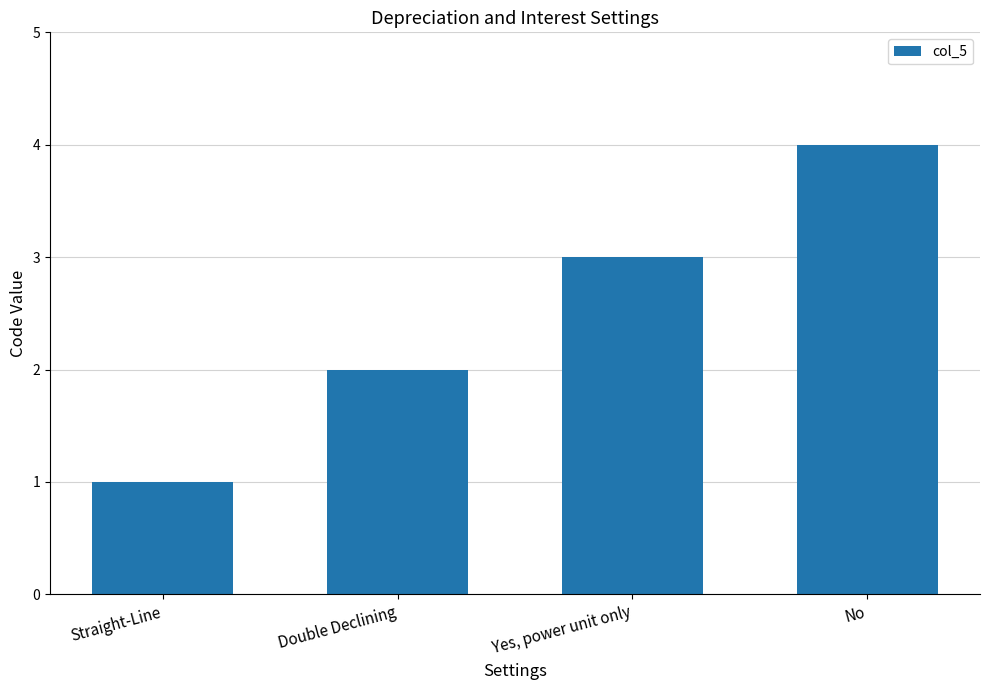

Reading left to right, transcribe all the data shown in this chart.

Straight-Line=1	Double Declining=2	Yes, power unit only=3	No=4